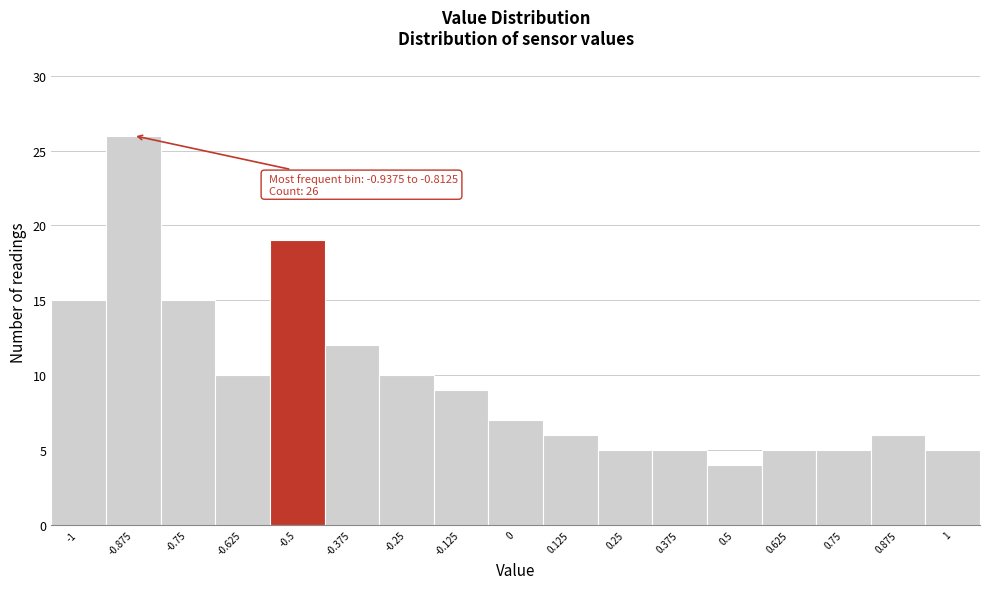

Over which range of the x-axis is the bar tallest?

-0.94 to -0.82